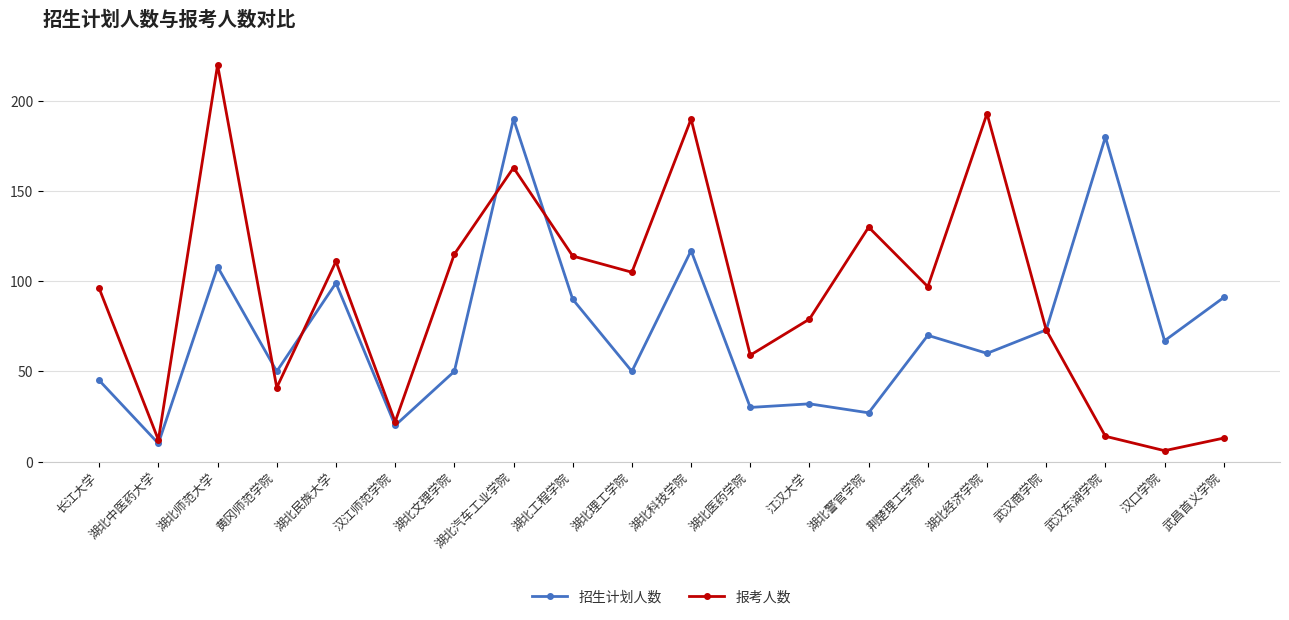

The 招生计划人数 series shows 50 at 湖北文理学院. True or false?

True